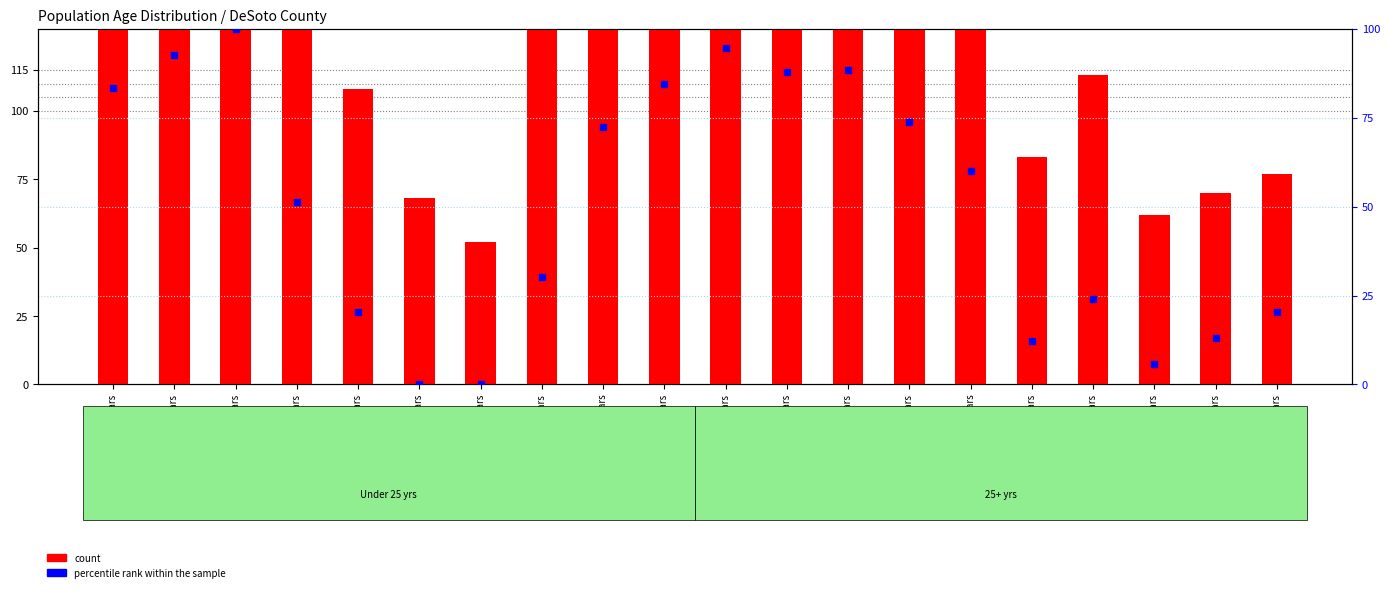

Which series has the widest spread of Y values?

count